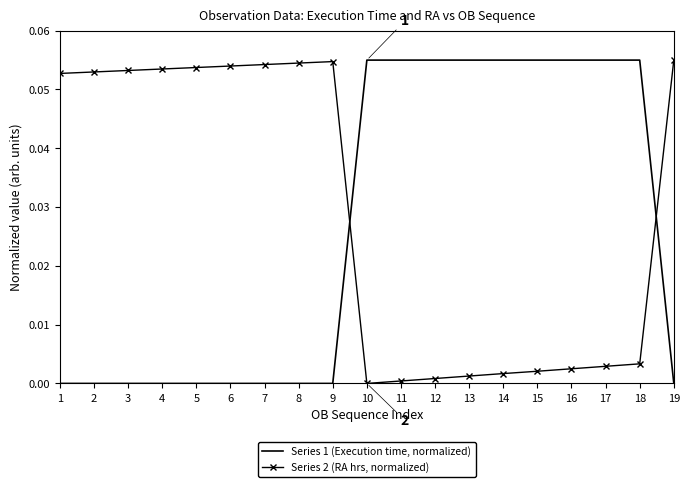

Rank the series by their average value, from highest to lowest.

Series 2 (RA hrs, normalized), Series 1 (Execution time, normalized)